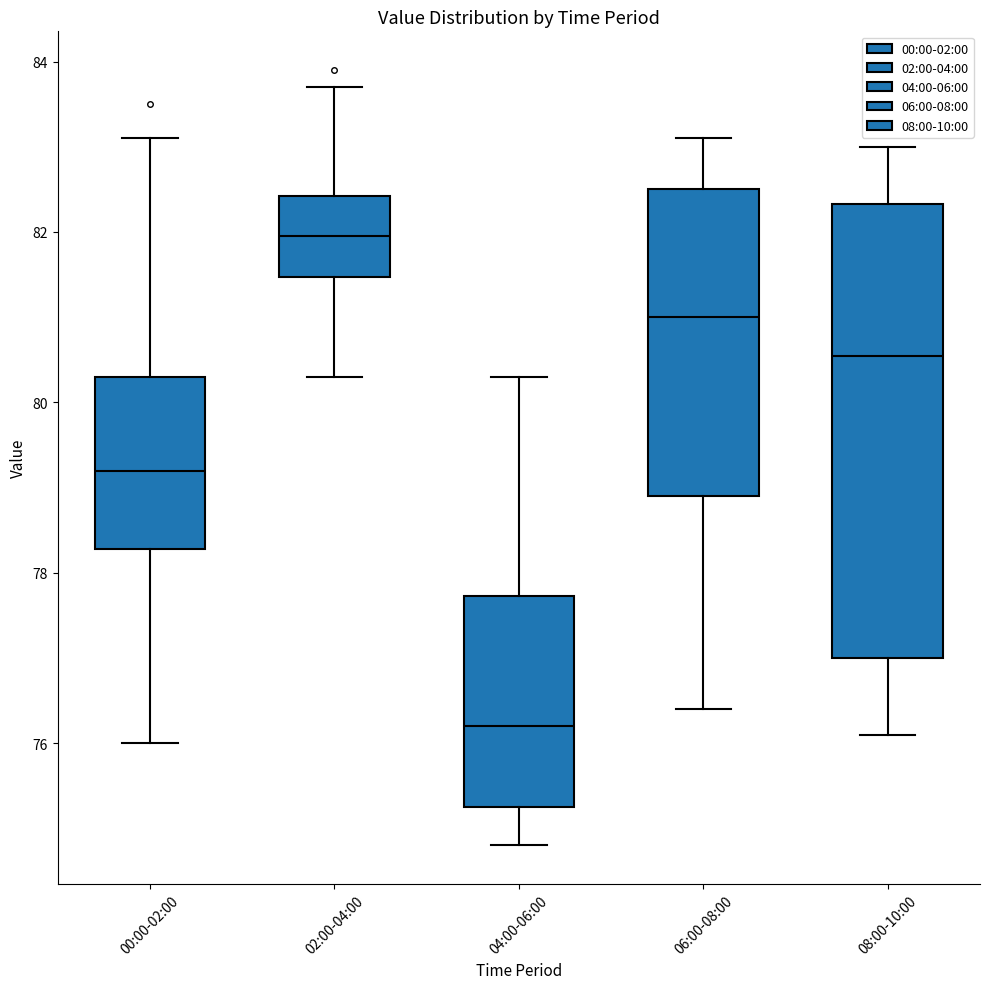

Which box's median line is the lowest?

04:00-06:00